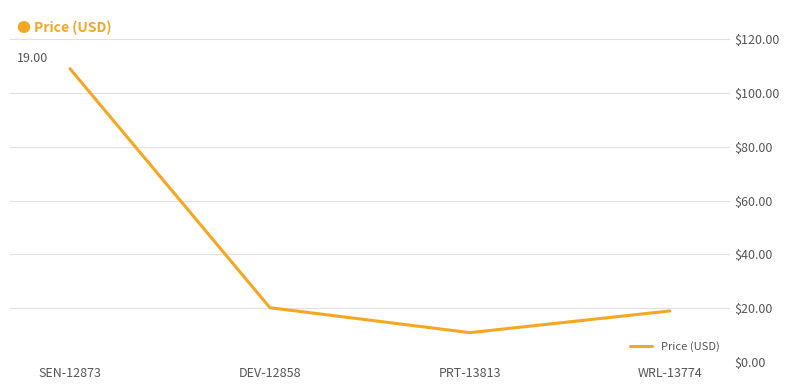

Count the number of values greater than 20.

2